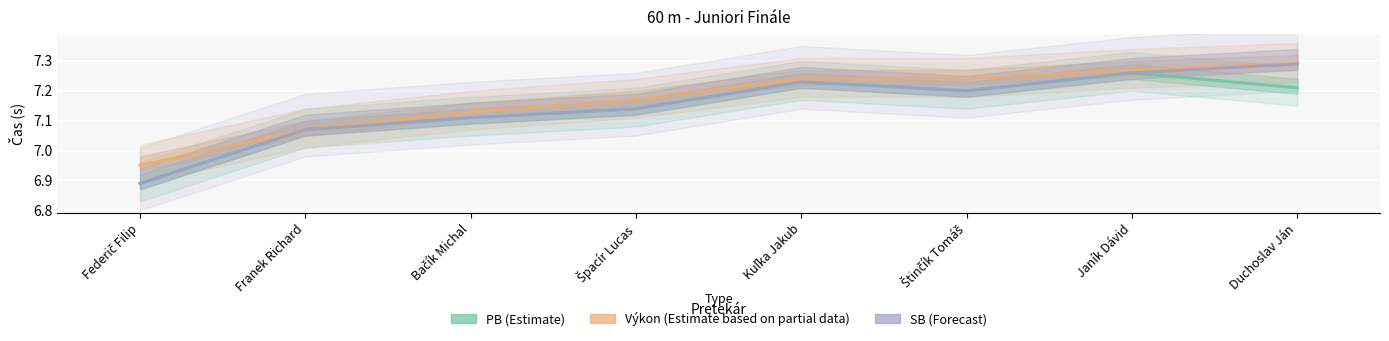

True or false: PB (Estimate) has more than 1 interior local peaks.

True